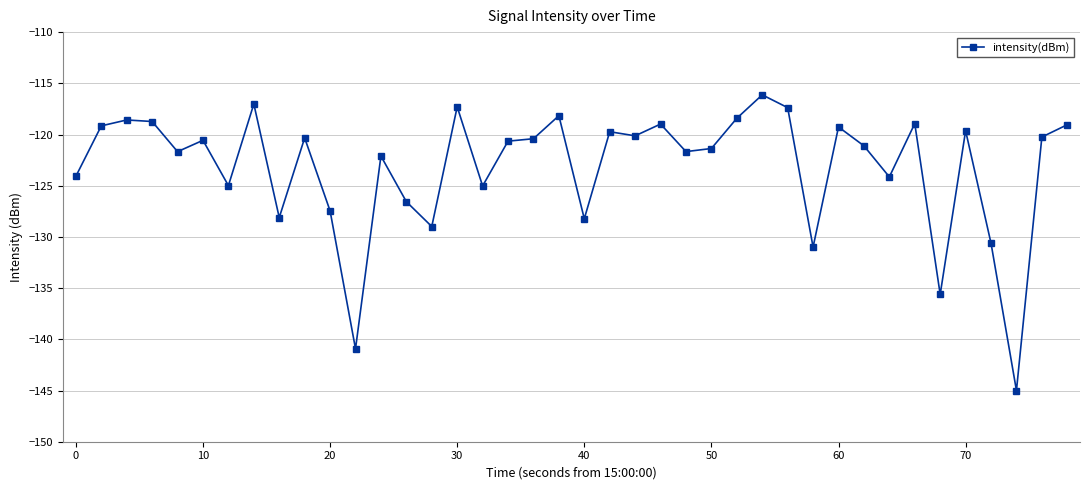

Does the chart display data point markers on the line(s)?

Yes